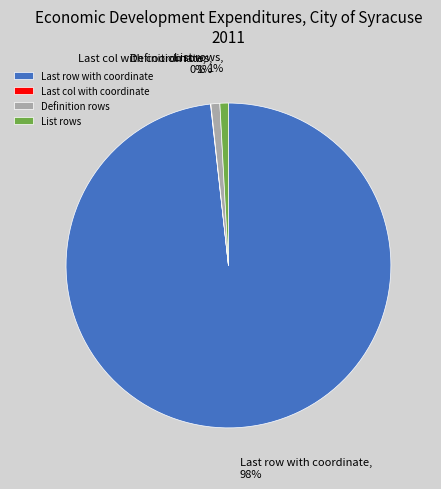

Does any single category account for the majority?

Yes